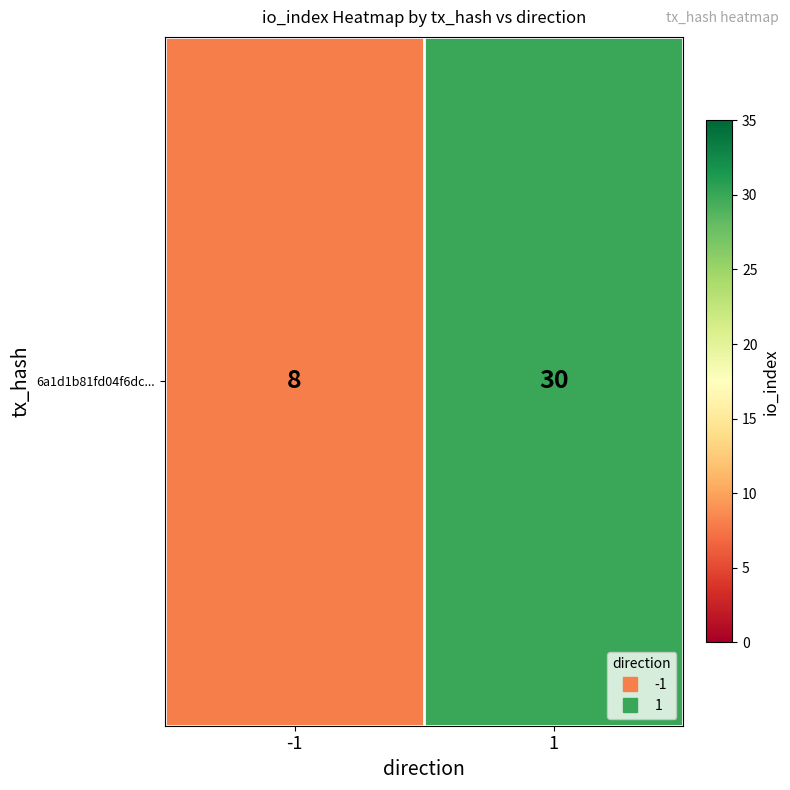

List the labels in order of value, largest first.

1, -1